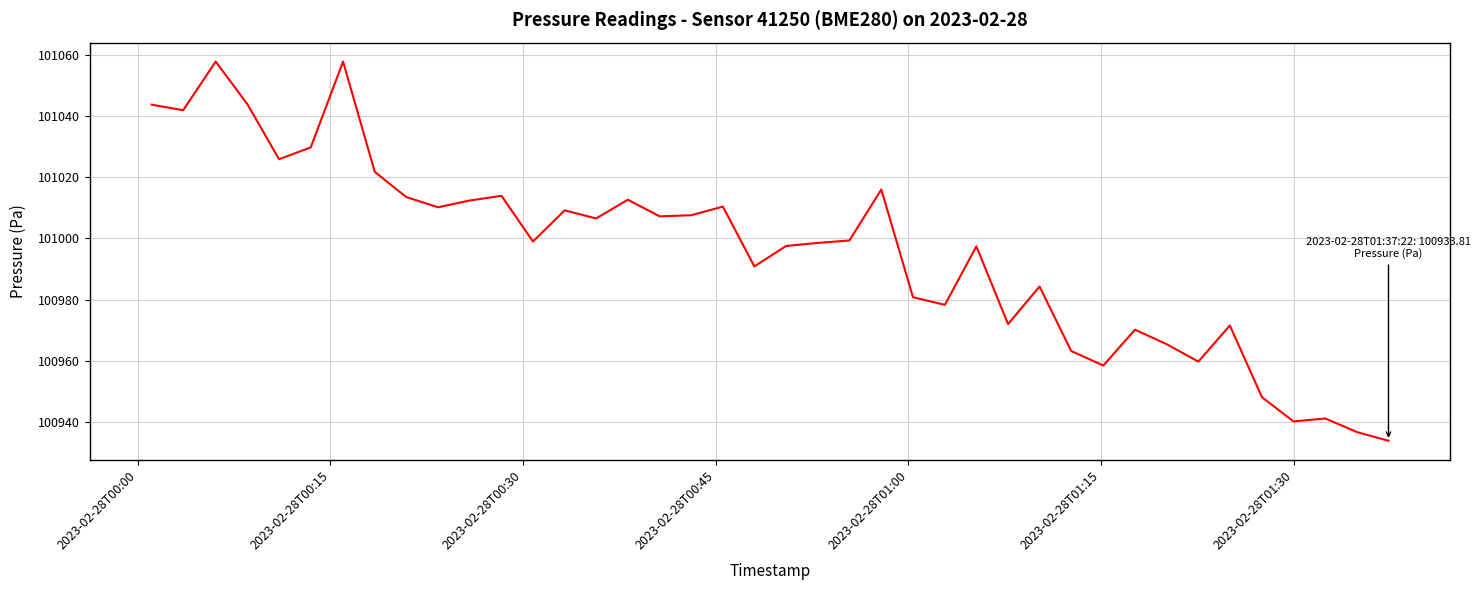

What is the difference between the maximum and minimum values?

124.0